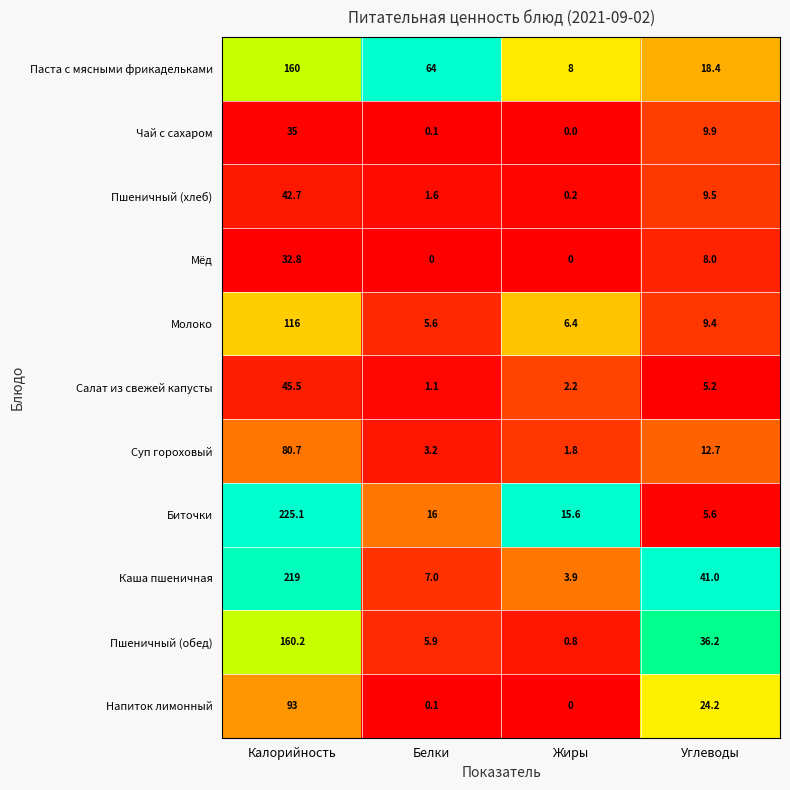

Which series has the largest total across all categories?

Каша пшеничная